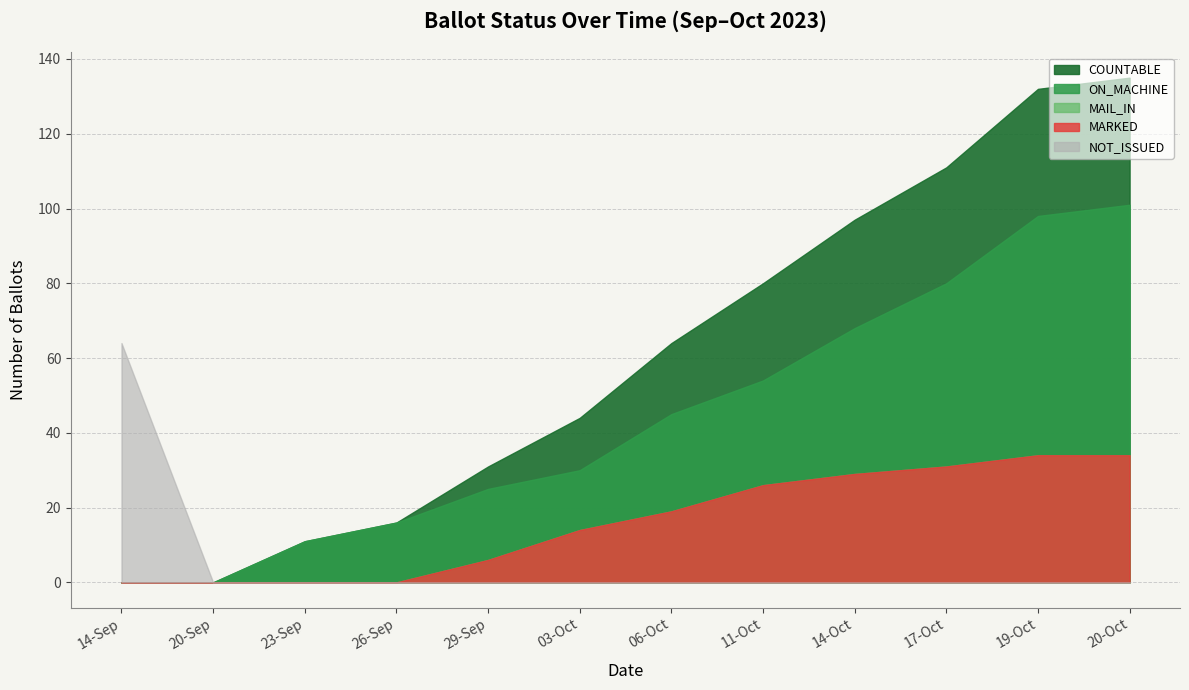

True or false: NOT_ISSUED and MAIL_IN intersect in this chart.

False